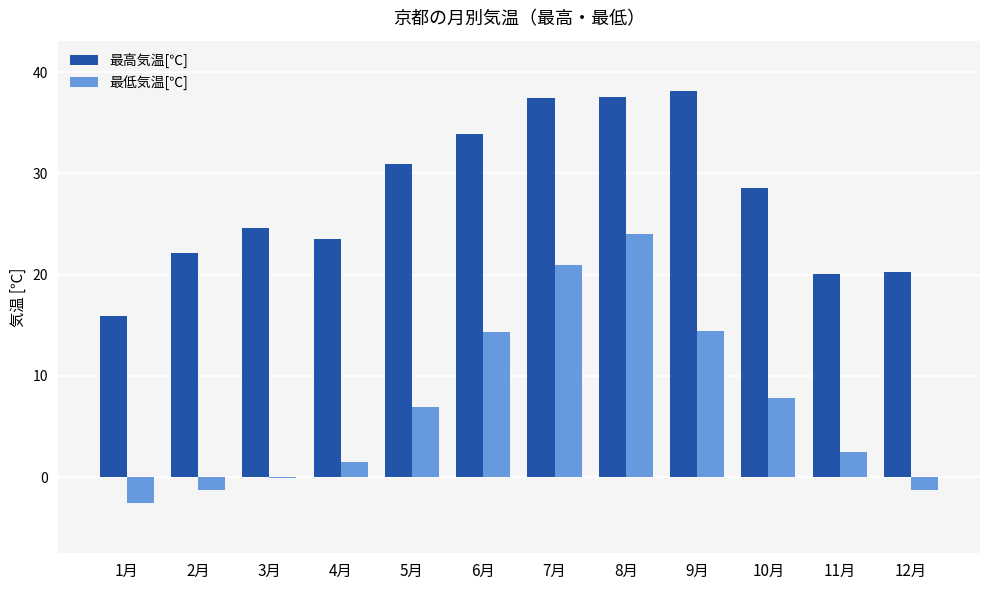

At which category is the sum across all series the highest?

8月